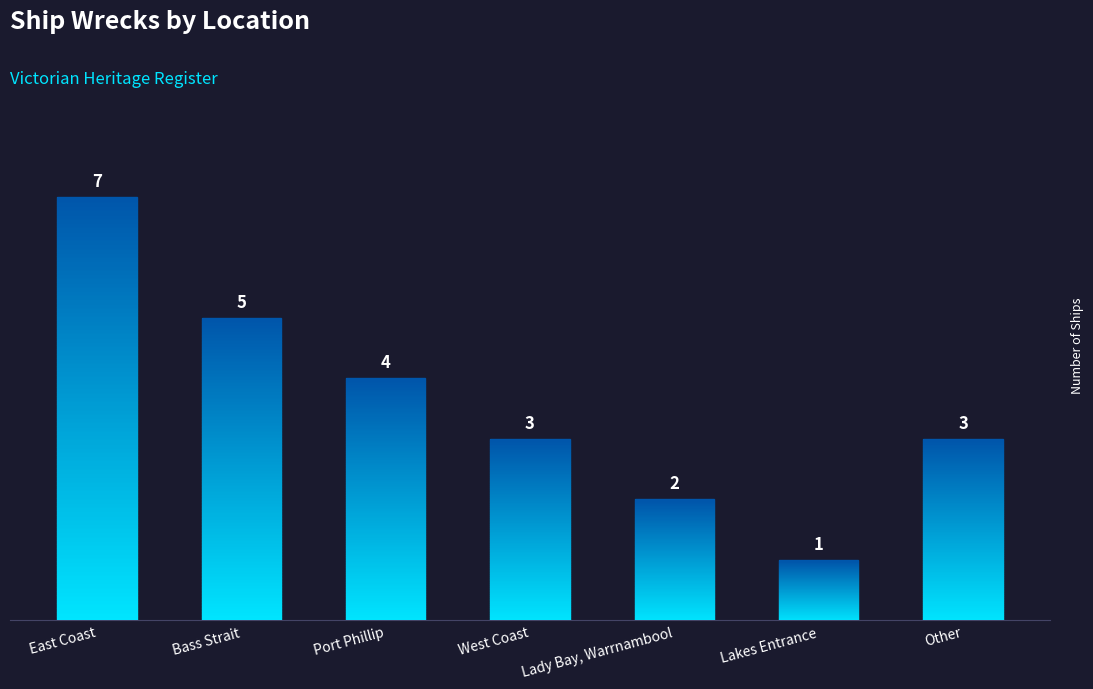

Does the chart contain stacked bars?

No